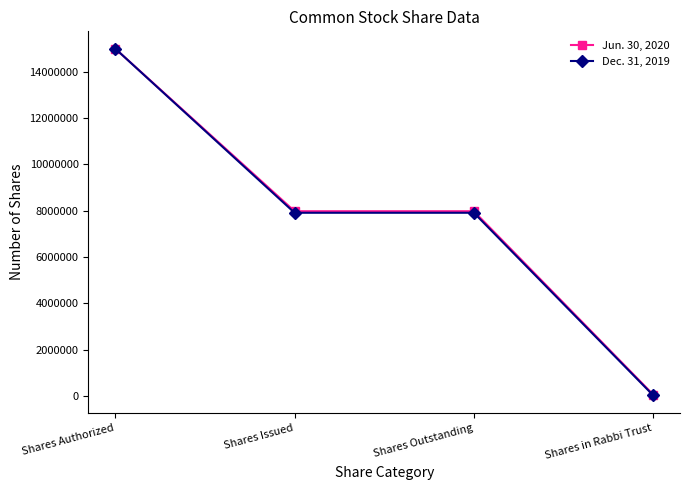

True or false: Jun. 30, 2020 has more than 1 points higher than both neighbors.

False